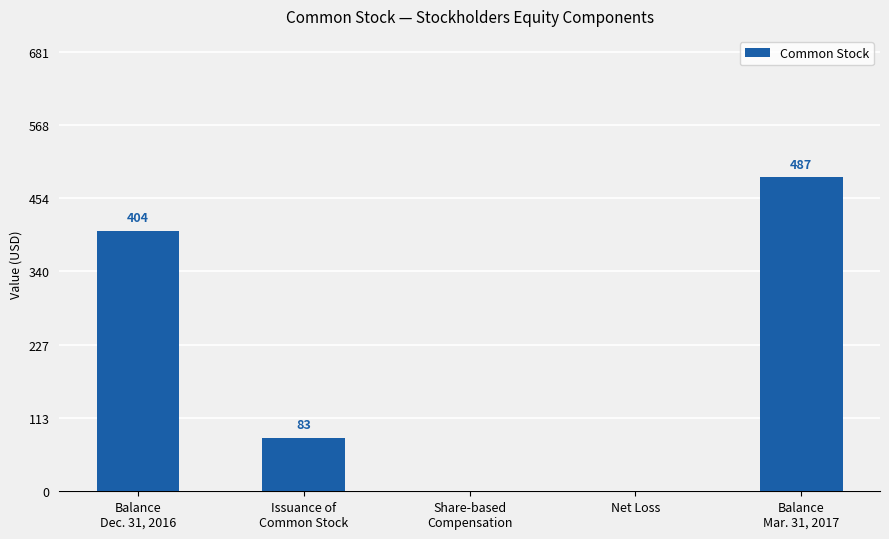

What is the sum of all values?

974